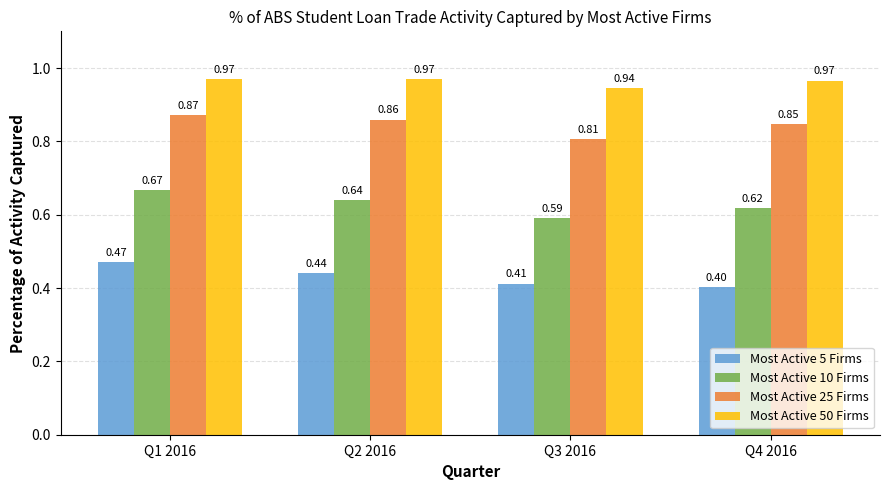

What is the label of the 4th bar from the left?

Q4 2016